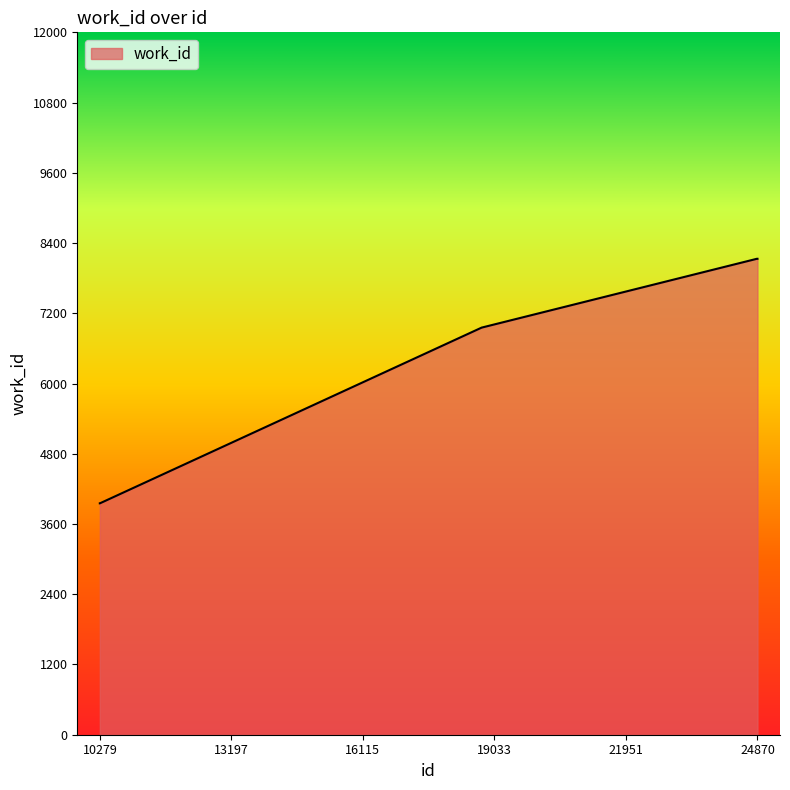

Reading left to right, extract all data points from this chart.

3953	3953	6957	6957	8131	8131	8131	8131	8131	8131